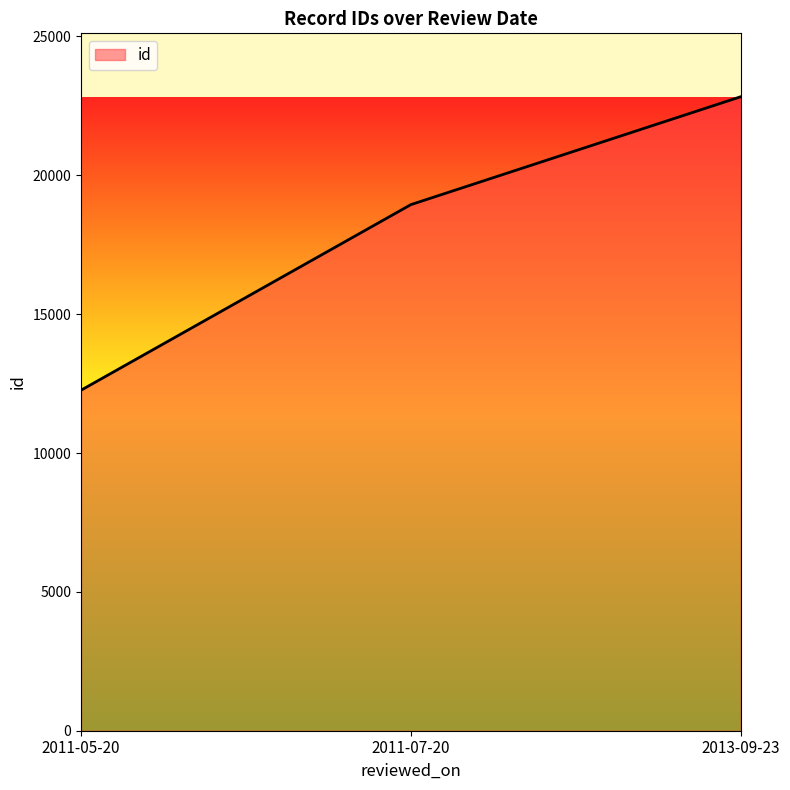

At which category does the chart reach its minimum across all series?

2011-05-20